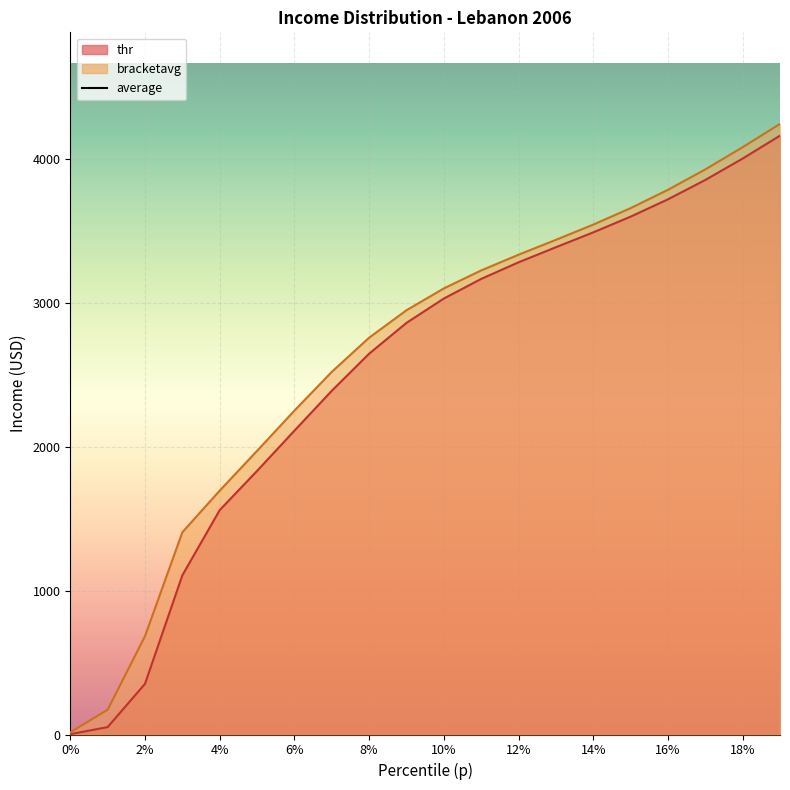

True or false: thr and bracketavg cross at least once.

False